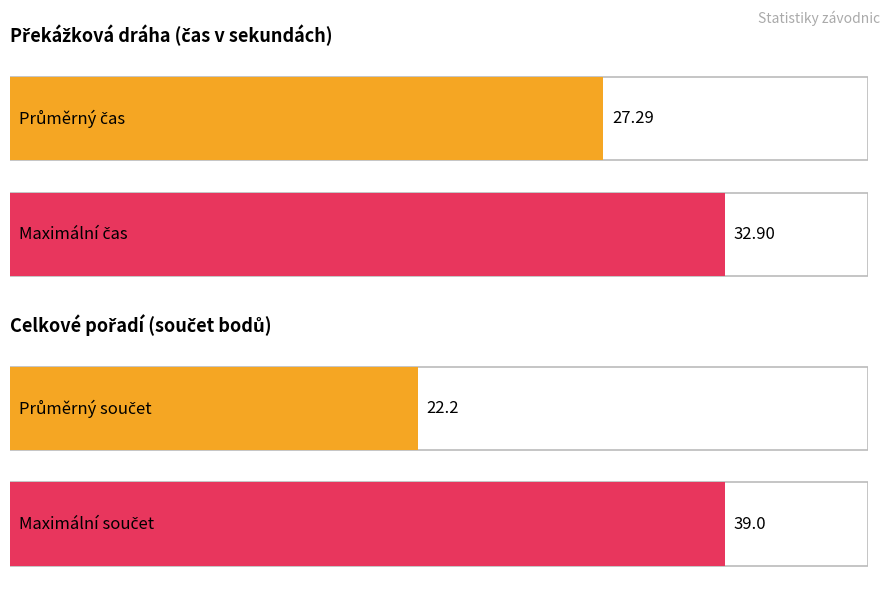

At how many categories does at least one series exceed 34?

1